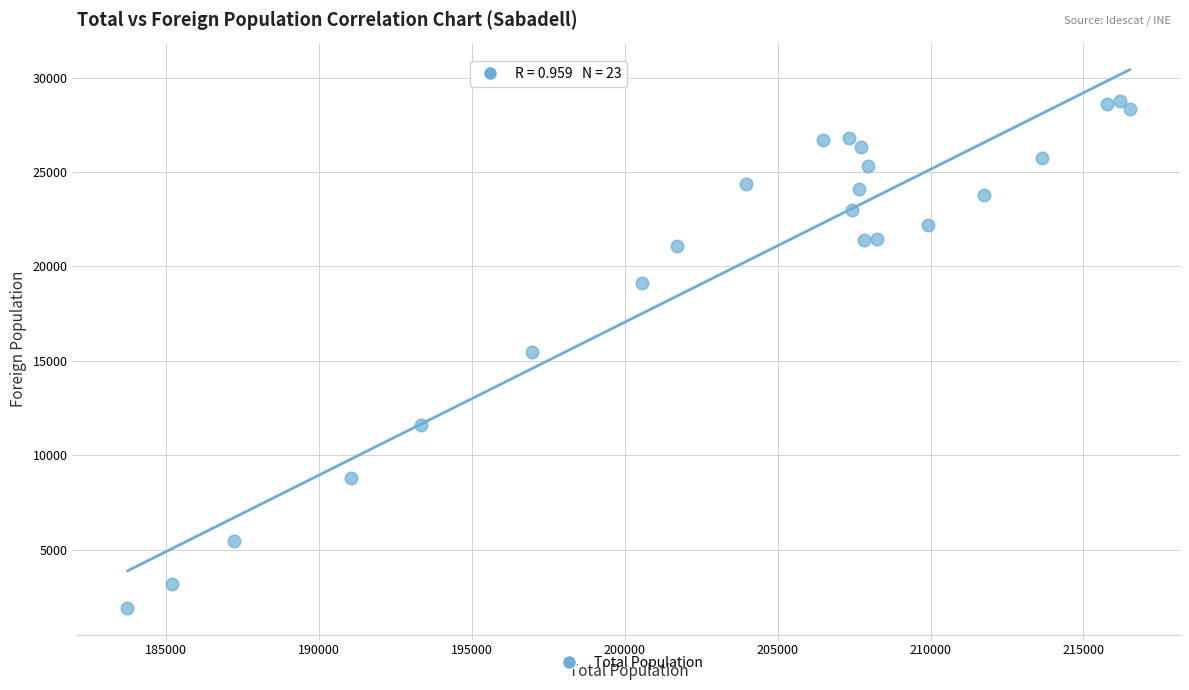

What is the range of X values (max minus min)?

32793